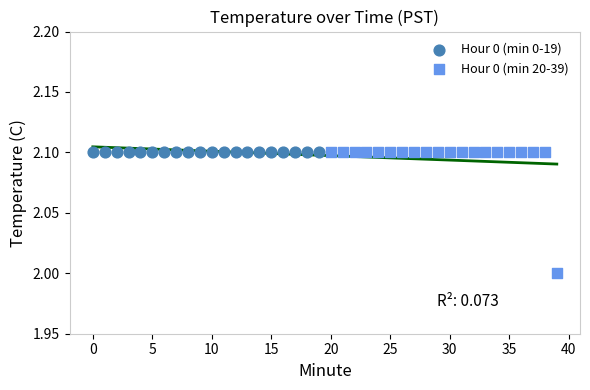

Which series reaches the minimum Y coordinate?

Hour 0 (min 20-39)